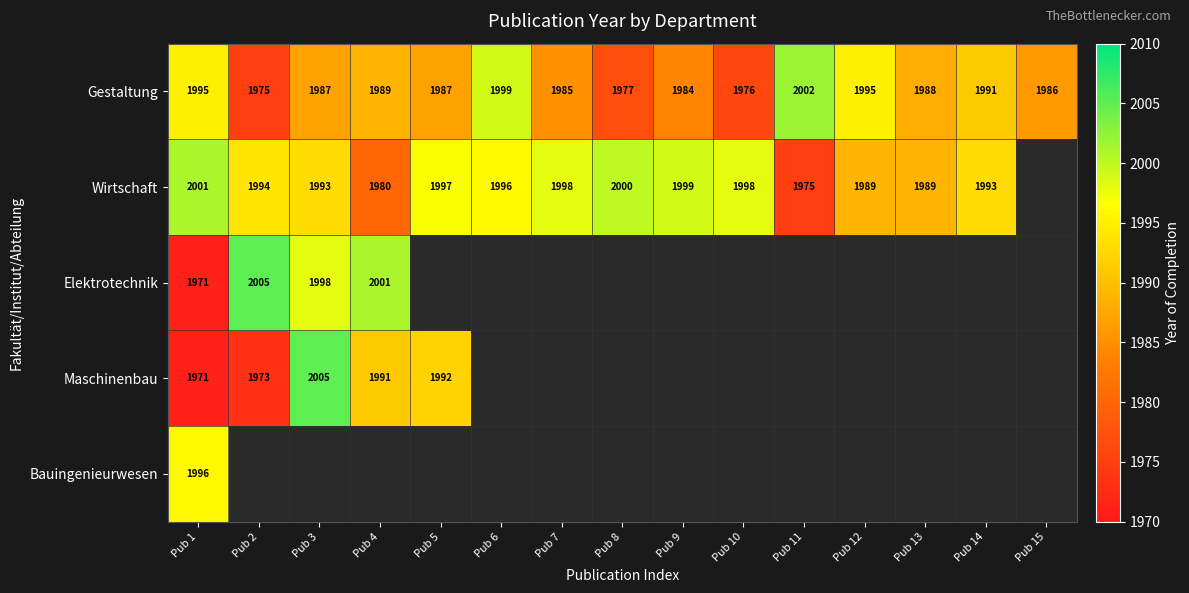

True or false: Gestaltung has a value of 1999 at Pub 6.

True